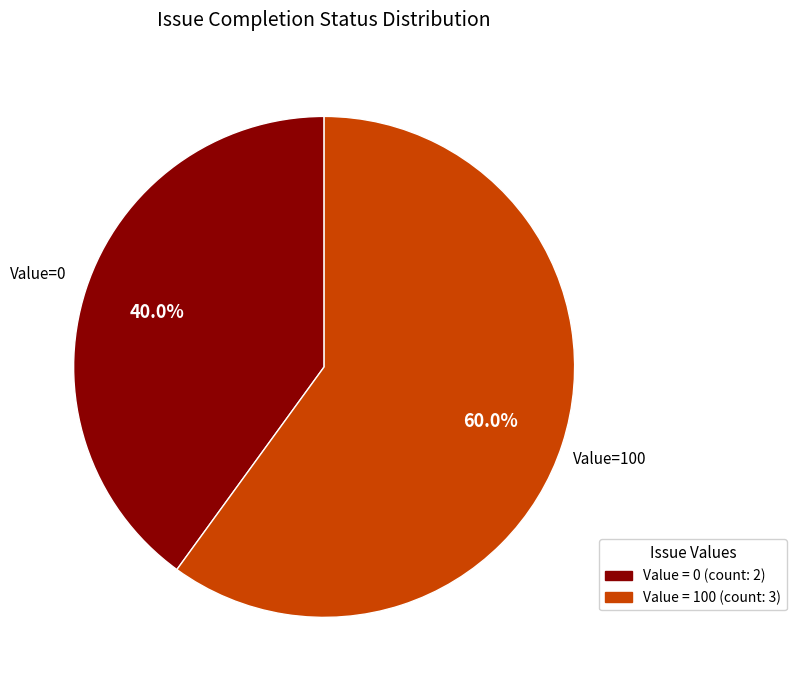

Is there any slice that represents more than half of the pie?

Yes